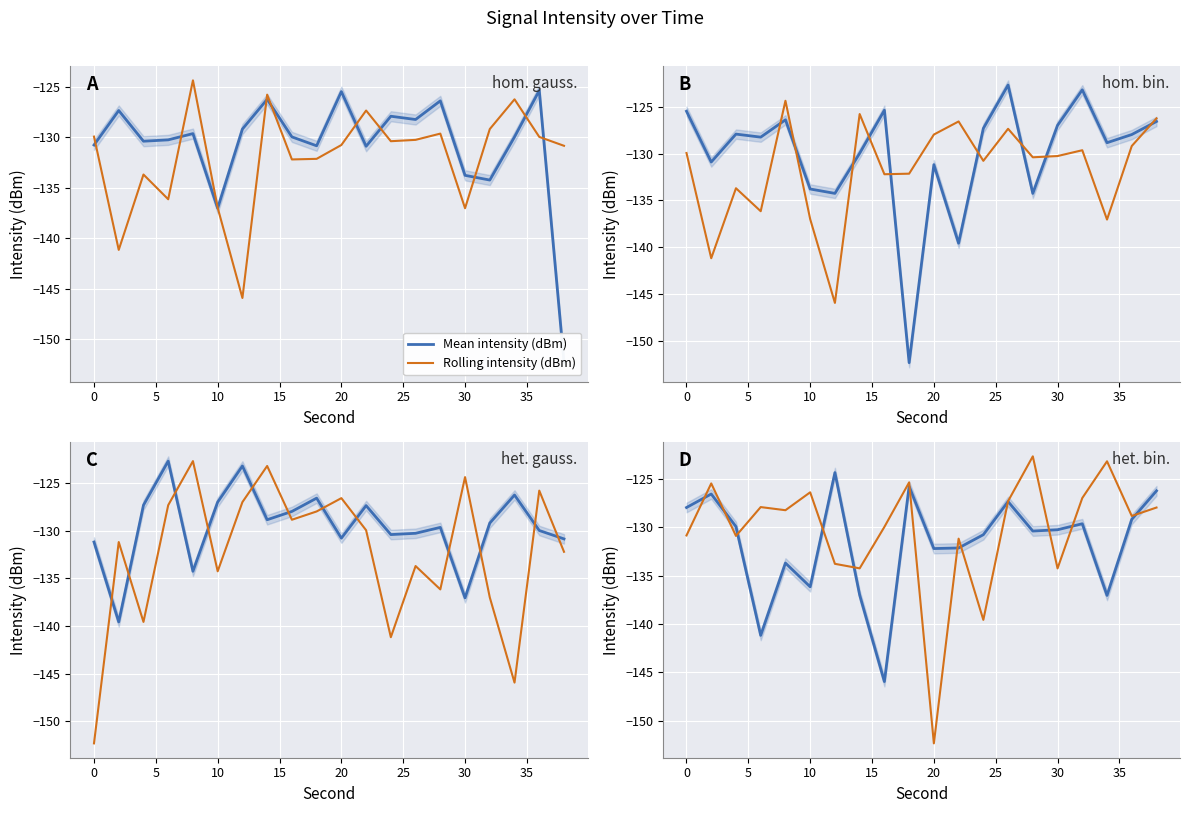

How many data points does each series have?

20